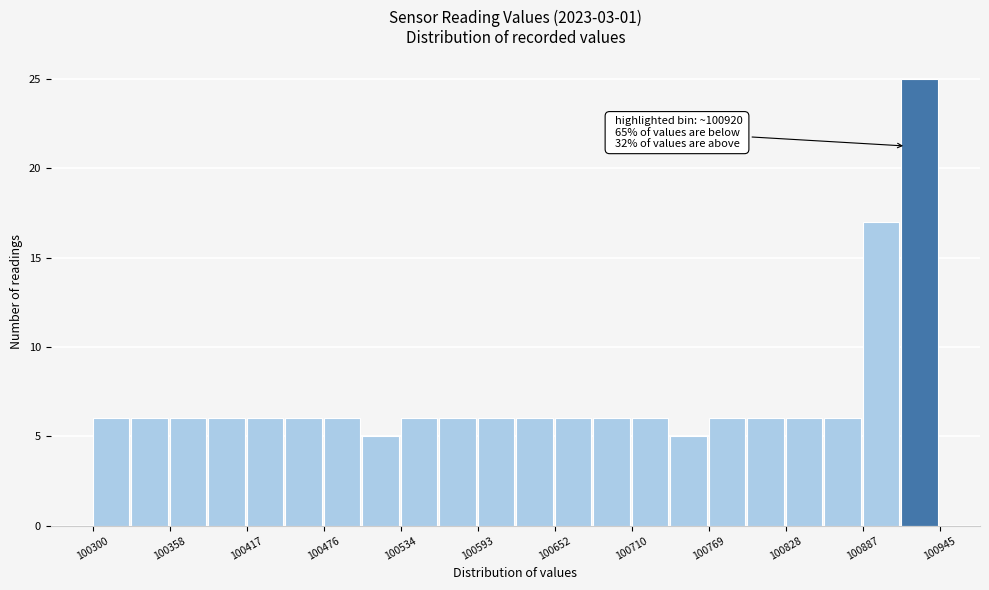

Read against the x-axis, roughly where is the centre of the tallest bar?

100930